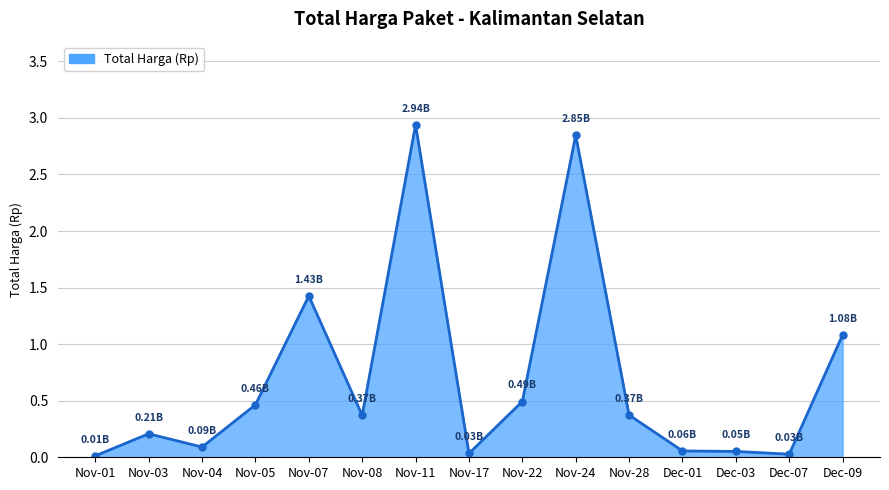

At which label is the value closest to 1?

Dec-09